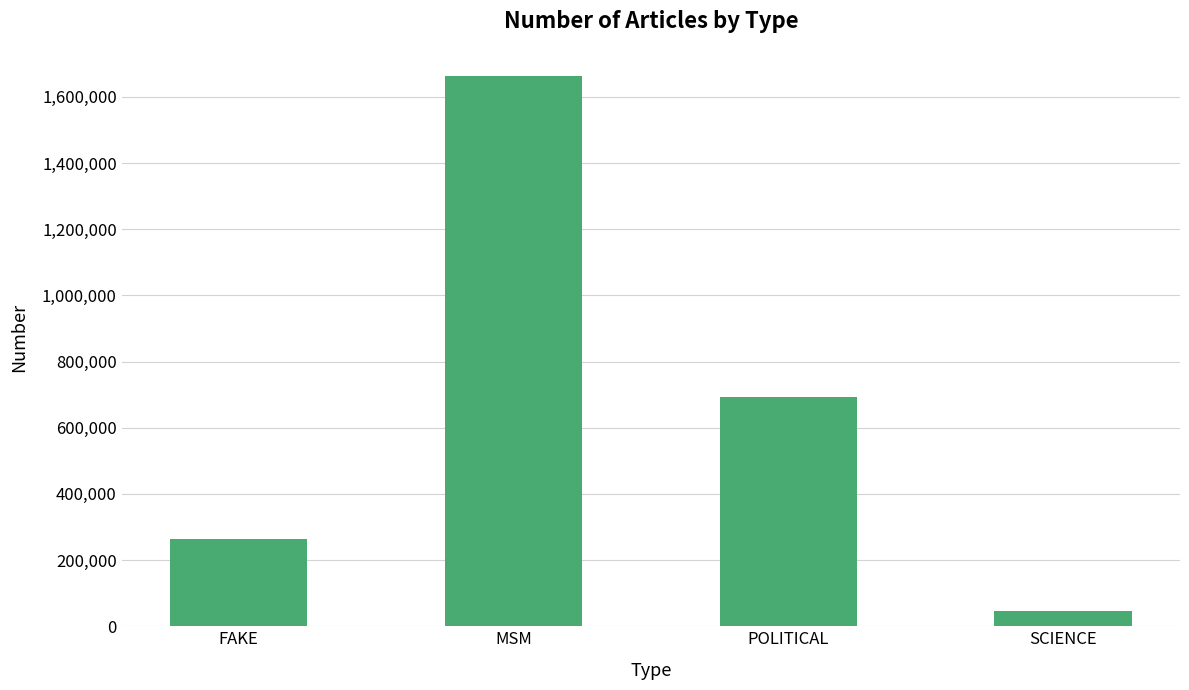

Which label corresponds to the smallest value in the chart?

SCIENCE